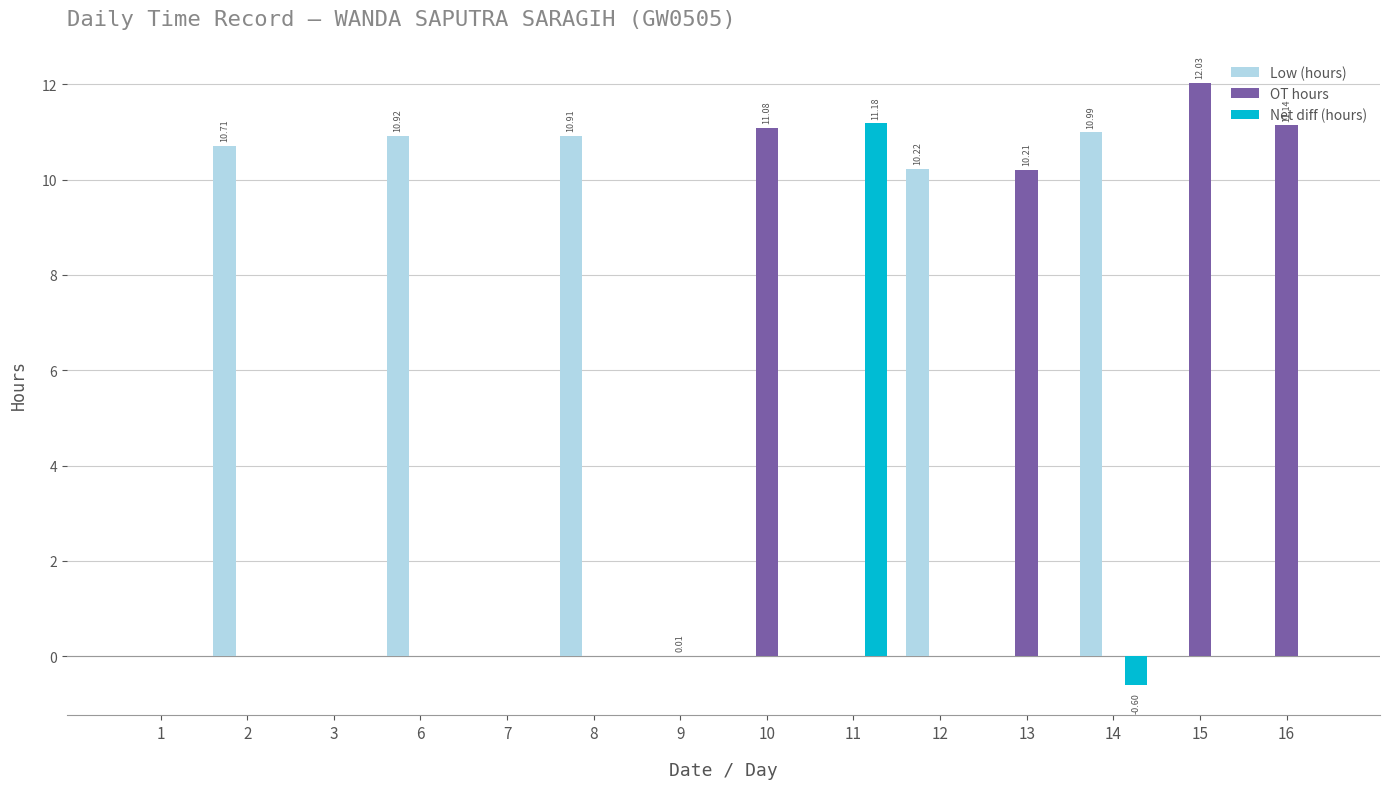

At which category is the sum across all series the highest?

15